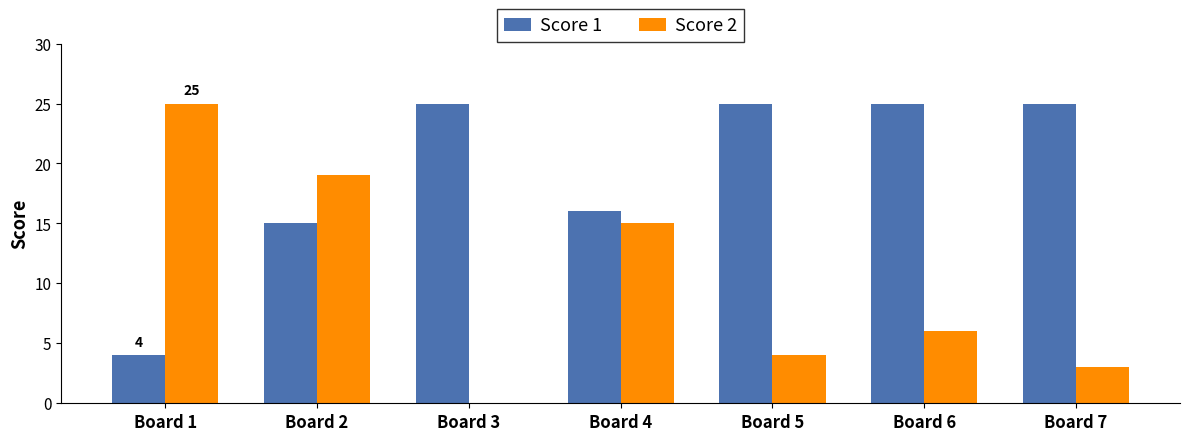

Where does the Score 2 series first go above 6?

Board 1